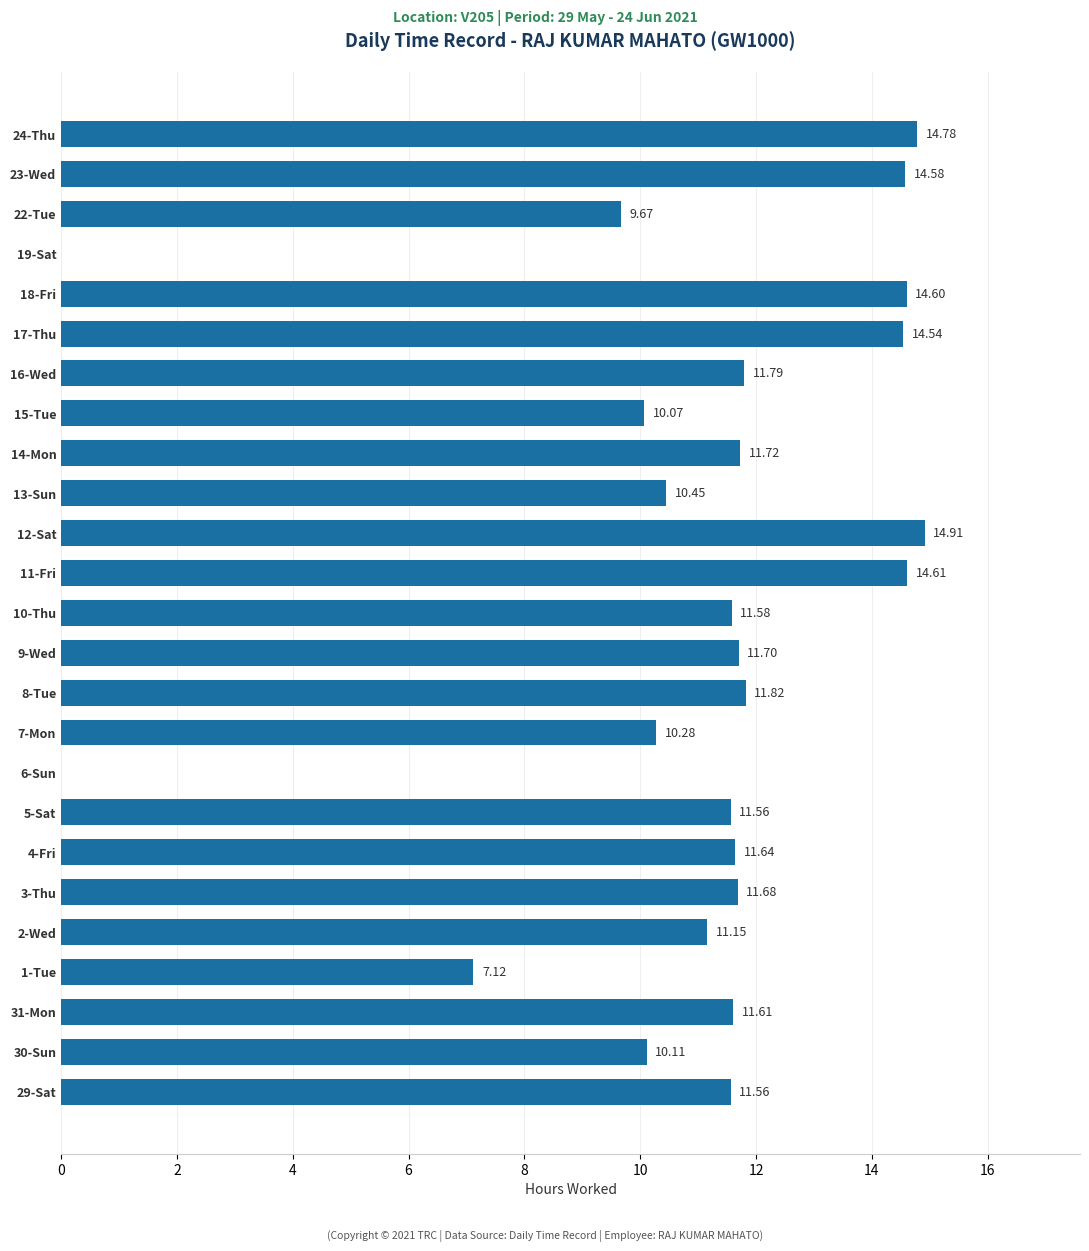

Between 11-Fri and 3-Thu, which is larger?

11-Fri